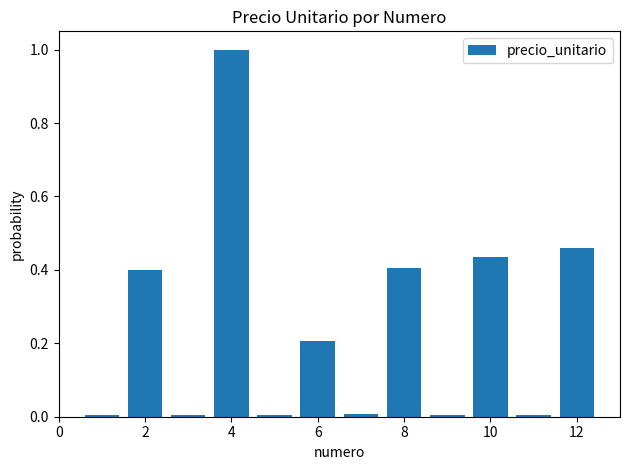

Does the chart contain stacked bars?

No